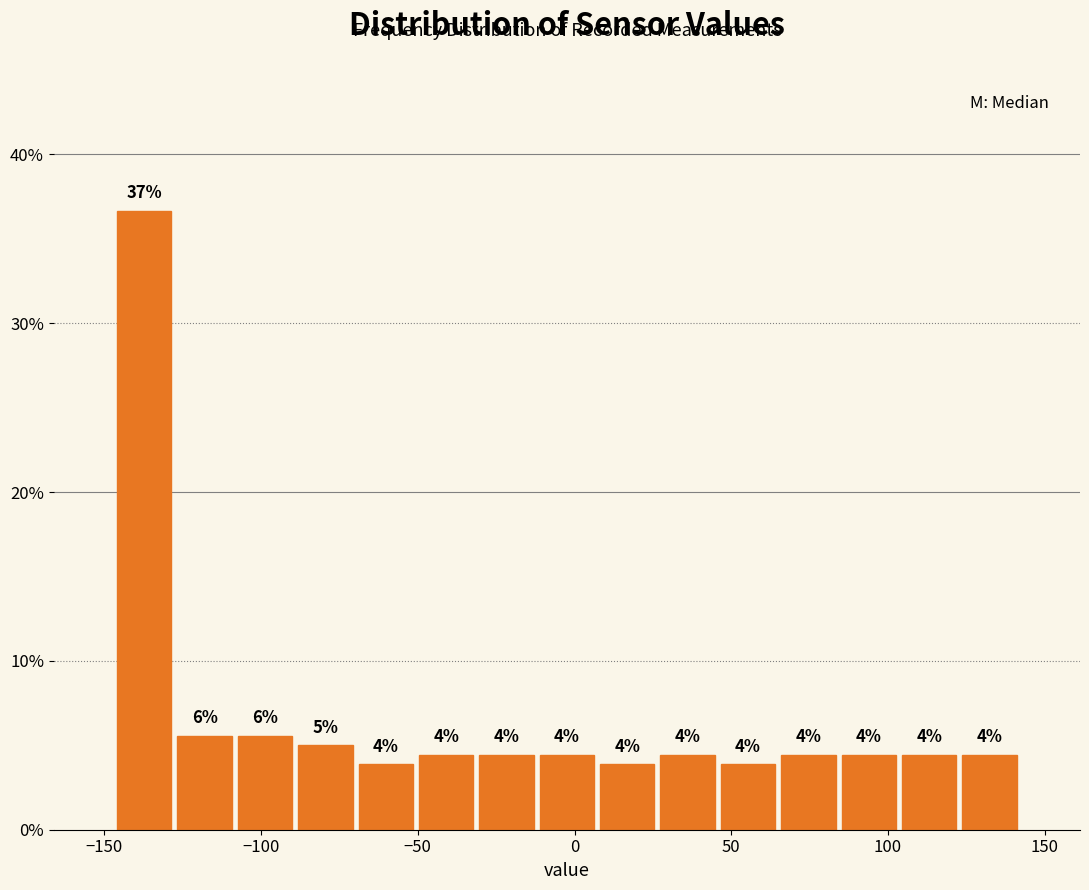

Read against the x-axis, roughly where is the centre of the tallest bar?

-135